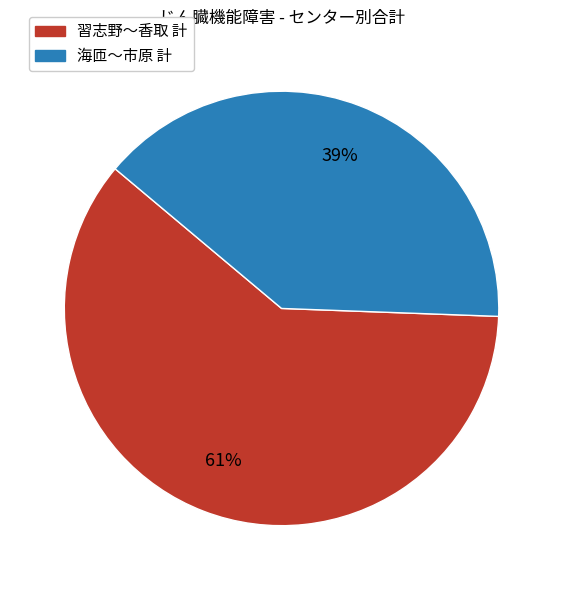

To the nearest percent, what is the average slice percentage?

50%